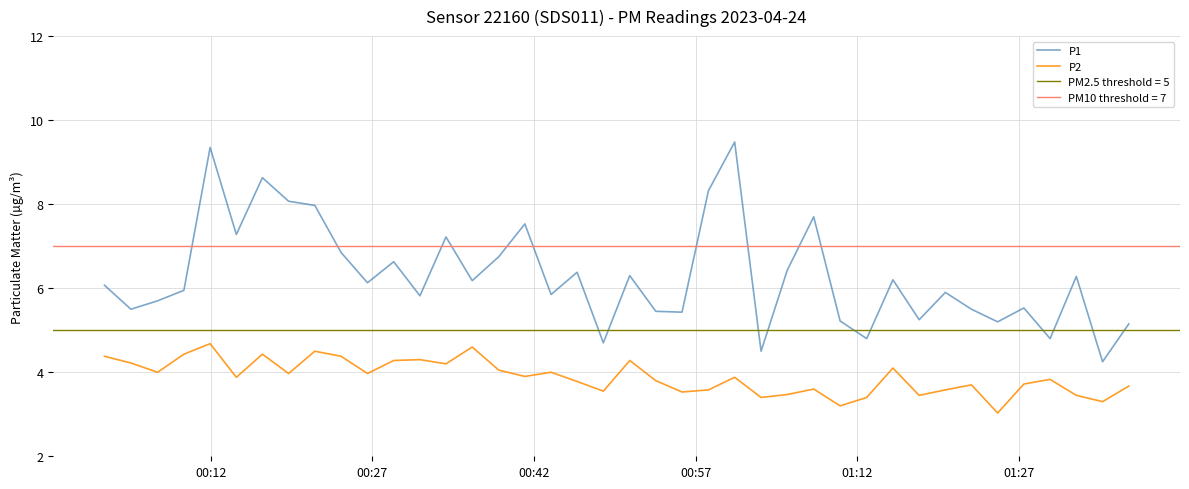

True or false: P2 and P1 intersect in this chart.

False